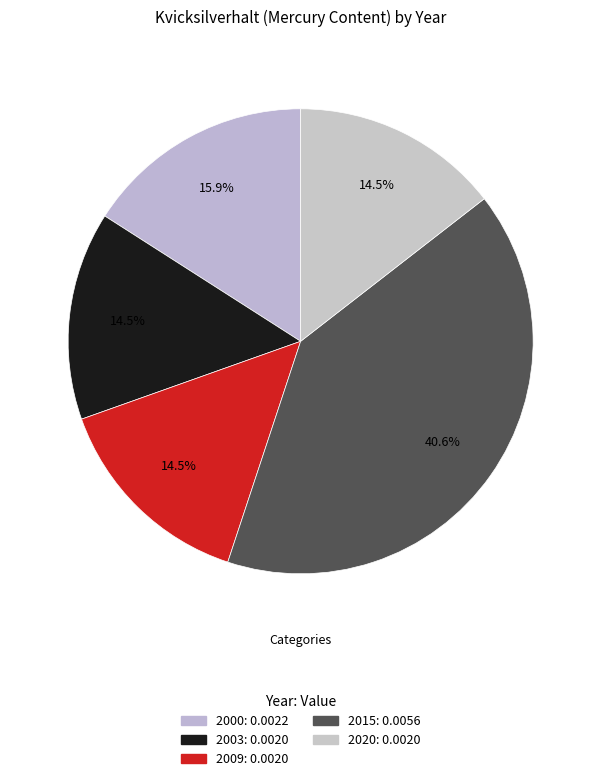

Is there a majority slice in this chart?

No